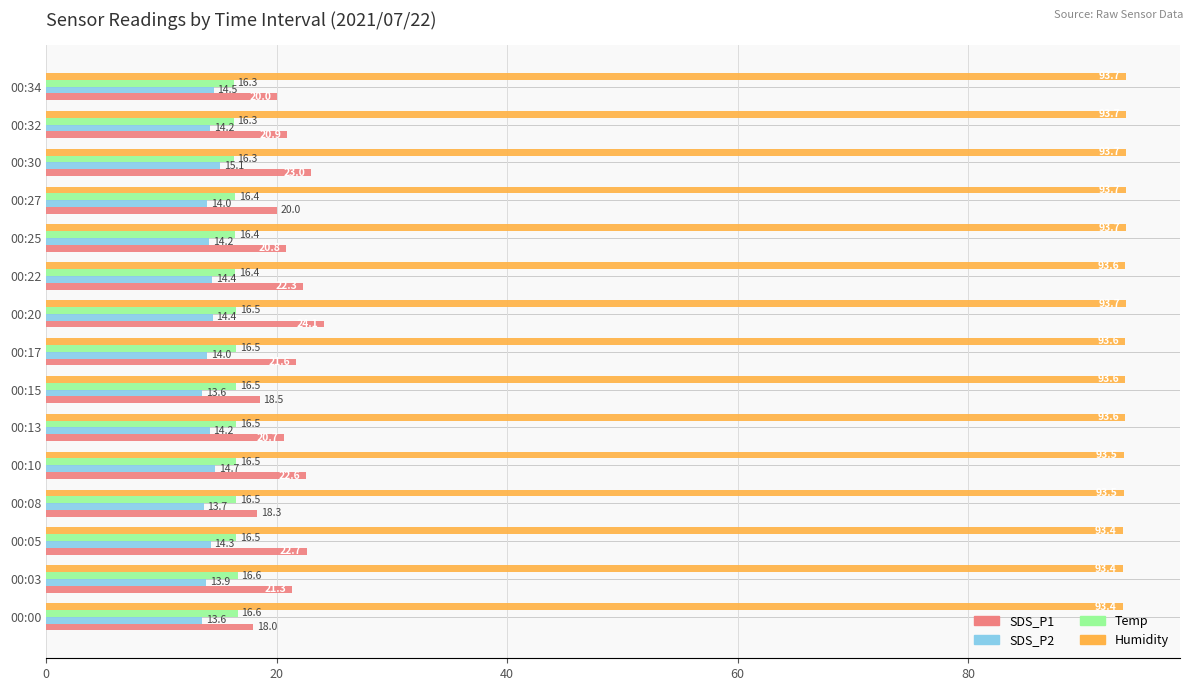

Is it true that Humidity equals 93.5 at 00:08?

True